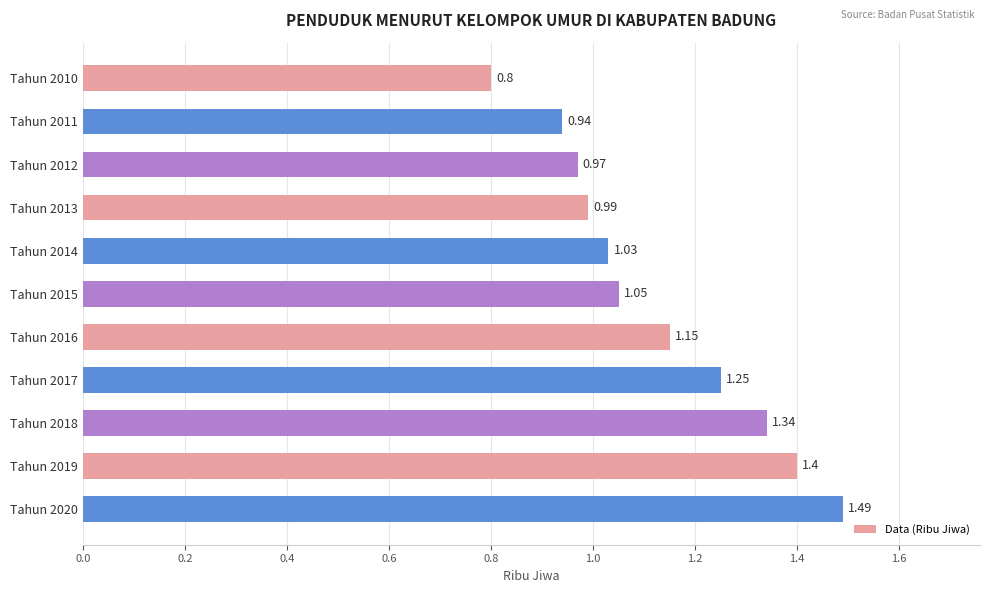

What is the sum of the values at Tahun 2010 and Tahun 2020?

2.3